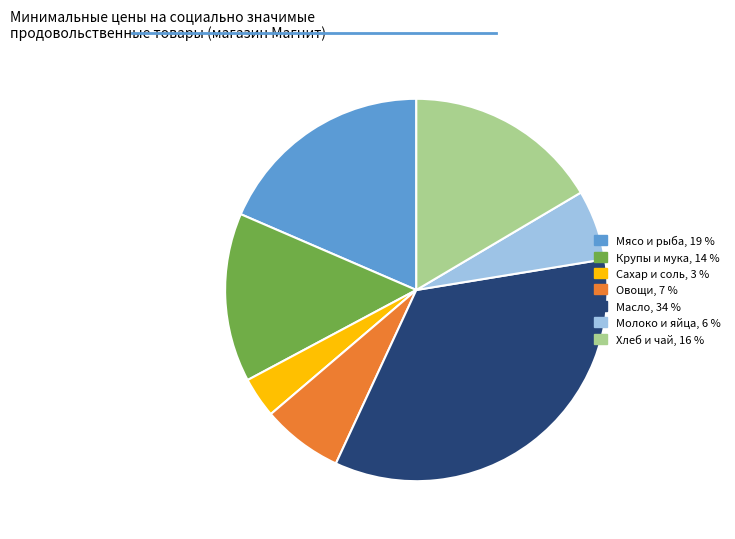

Is there any slice that represents more than half of the pie?

No